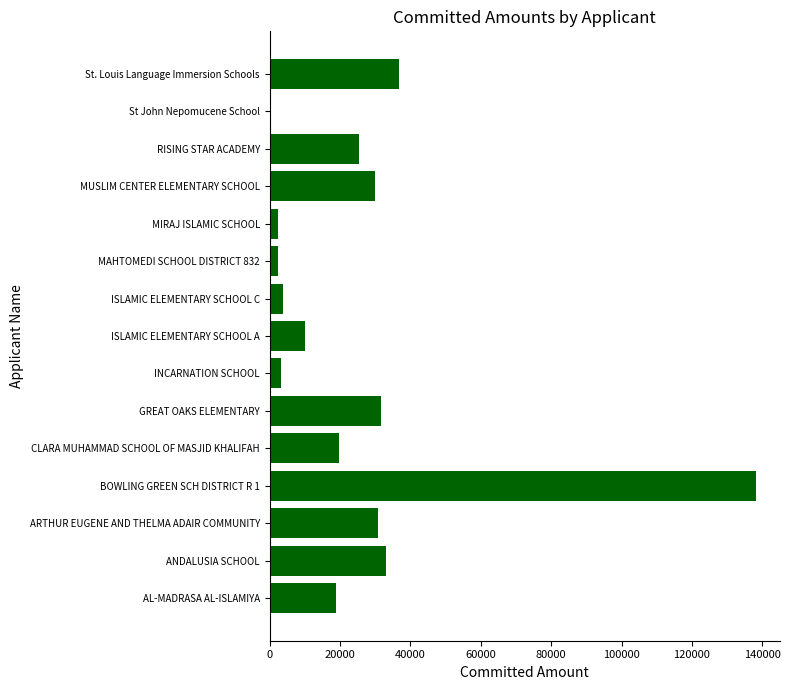

What is the maximum value shown in the chart?

138100